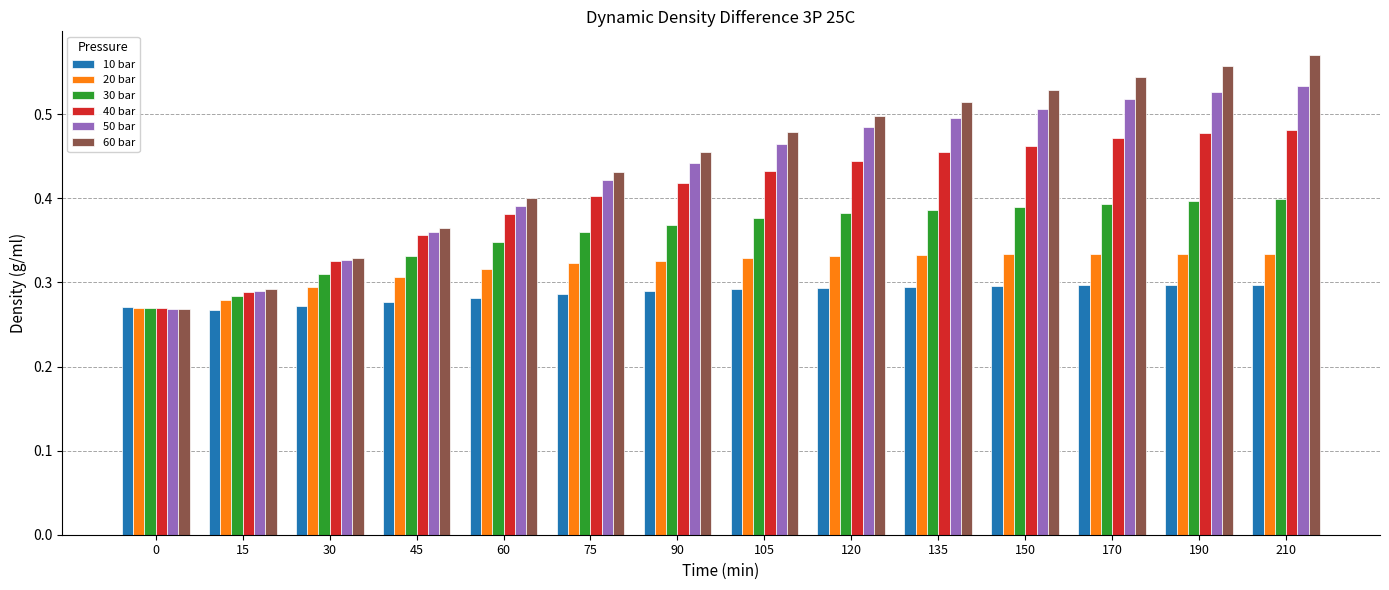

What are all the series names shown in the legend?

10 bar, 20 bar, 30 bar, 40 bar, 50 bar, 60 bar